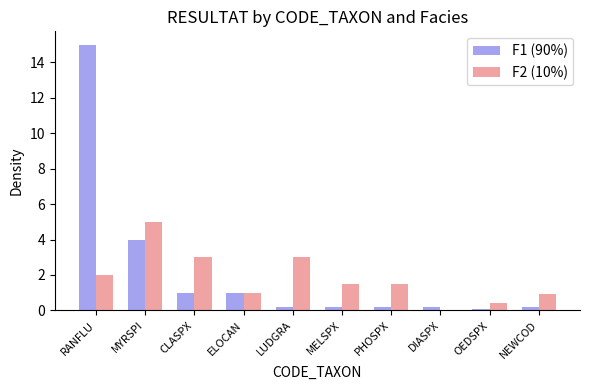

At which category is the sum across all series the highest?

RANFLU